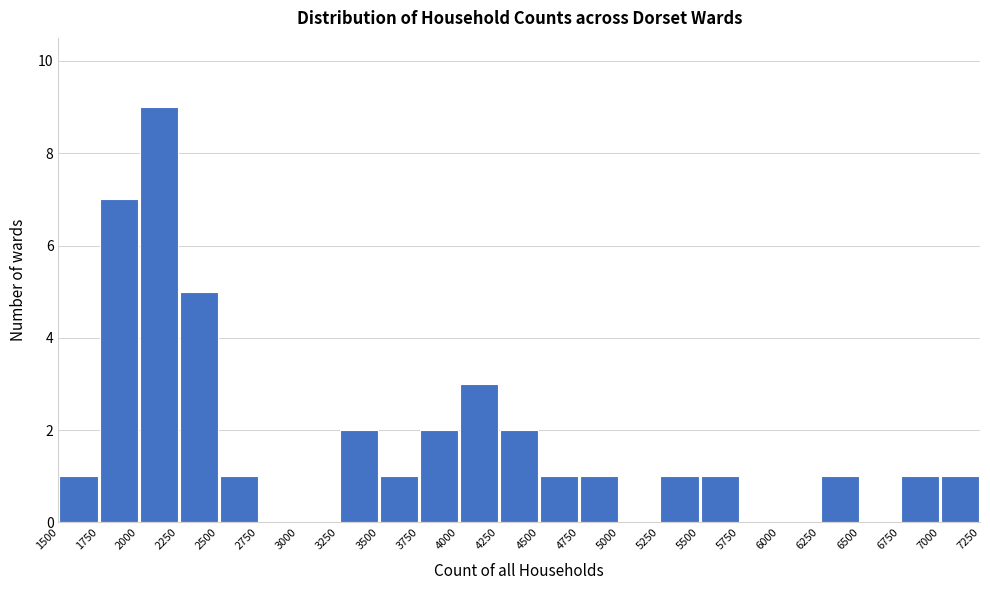

Which range on the x-axis has the tallest bar?

2000 to 2250